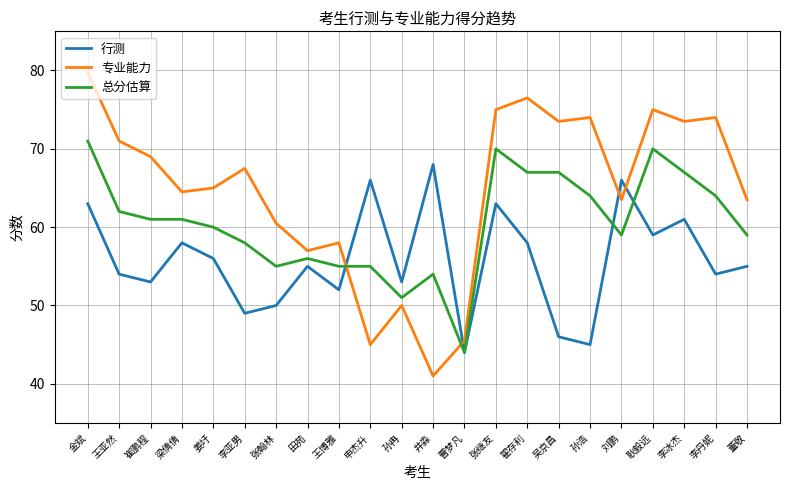

How many values in the 专业能力 series exceed 67?

11